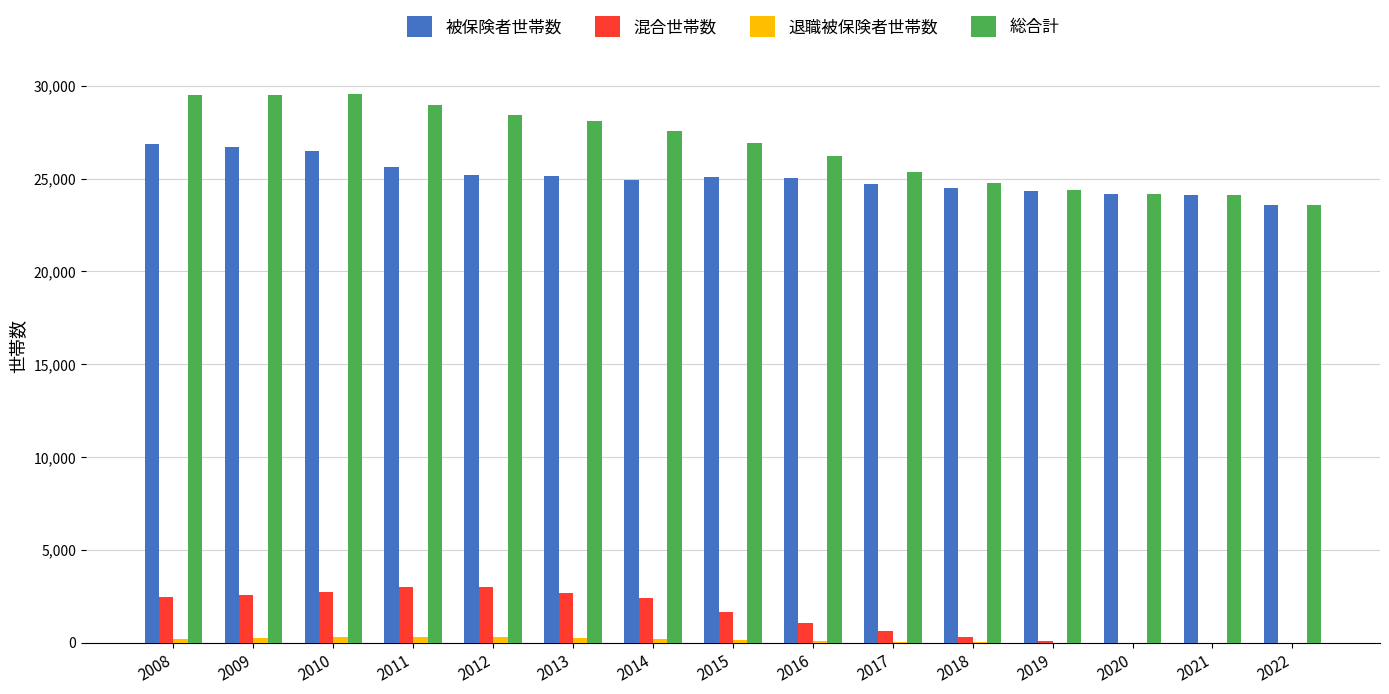

Between 2008 and 2022, which series saw the biggest shift?

総合計